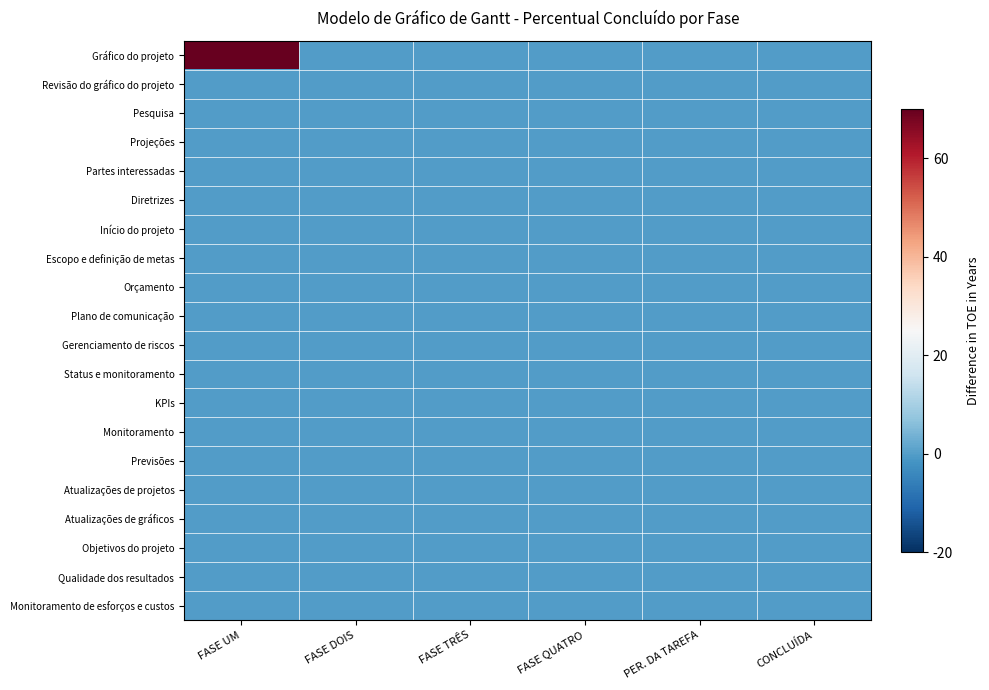

Reading left to right, extract all data points from this chart.

Gráfico do projeto: FASE UM=70	FASE DOIS=0	FASE TRÊS=0	FASE QUATRO=0	PER. DA TAREFA=0	CONCLUÍDA=0
Revisão do gráfico do projeto: FASE UM=0	FASE DOIS=0	FASE TRÊS=0	FASE QUATRO=0	PER. DA TAREFA=0	CONCLUÍDA=0
Pesquisa: FASE UM=0	FASE DOIS=0	FASE TRÊS=0	FASE QUATRO=0	PER. DA TAREFA=0	CONCLUÍDA=0
Projeções: FASE UM=0	FASE DOIS=0	FASE TRÊS=0	FASE QUATRO=0	PER. DA TAREFA=0	CONCLUÍDA=0
Partes interessadas: FASE UM=0	FASE DOIS=0	FASE TRÊS=0	FASE QUATRO=0	PER. DA TAREFA=0	CONCLUÍDA=0
Diretrizes: FASE UM=0	FASE DOIS=0	FASE TRÊS=0	FASE QUATRO=0	PER. DA TAREFA=0	CONCLUÍDA=0
Início do projeto: FASE UM=0	FASE DOIS=0	FASE TRÊS=0	FASE QUATRO=0	PER. DA TAREFA=0	CONCLUÍDA=0
Escopo e definição de metas: FASE UM=0	FASE DOIS=0	FASE TRÊS=0	FASE QUATRO=0	PER. DA TAREFA=0	CONCLUÍDA=0
Orçamento: FASE UM=0	FASE DOIS=0	FASE TRÊS=0	FASE QUATRO=0	PER. DA TAREFA=0	CONCLUÍDA=0
Plano de comunicação: FASE UM=0	FASE DOIS=0	FASE TRÊS=0	FASE QUATRO=0	PER. DA TAREFA=0	CONCLUÍDA=0
Gerenciamento de riscos: FASE UM=0	FASE DOIS=0	FASE TRÊS=0	FASE QUATRO=0	PER. DA TAREFA=0	CONCLUÍDA=0
Status e monitoramento: FASE UM=0	FASE DOIS=0	FASE TRÊS=0	FASE QUATRO=0	PER. DA TAREFA=0	CONCLUÍDA=0
KPIs: FASE UM=0	FASE DOIS=0	FASE TRÊS=0	FASE QUATRO=0	PER. DA TAREFA=0	CONCLUÍDA=0
Monitoramento: FASE UM=0	FASE DOIS=0	FASE TRÊS=0	FASE QUATRO=0	PER. DA TAREFA=0	CONCLUÍDA=0
Previsões: FASE UM=0	FASE DOIS=0	FASE TRÊS=0	FASE QUATRO=0	PER. DA TAREFA=0	CONCLUÍDA=0
Atualizações de projetos: FASE UM=0	FASE DOIS=0	FASE TRÊS=0	FASE QUATRO=0	PER. DA TAREFA=0	CONCLUÍDA=0
Atualizações de gráficos: FASE UM=0	FASE DOIS=0	FASE TRÊS=0	FASE QUATRO=0	PER. DA TAREFA=0	CONCLUÍDA=0
Objetivos do projeto: FASE UM=0	FASE DOIS=0	FASE TRÊS=0	FASE QUATRO=0	PER. DA TAREFA=0	CONCLUÍDA=0
Qualidade dos resultados: FASE UM=0	FASE DOIS=0	FASE TRÊS=0	FASE QUATRO=0	PER. DA TAREFA=0	CONCLUÍDA=0
Monitoramento de esforços e custos: FASE UM=0	FASE DOIS=0	FASE TRÊS=0	FASE QUATRO=0	PER. DA TAREFA=0	CONCLUÍDA=0